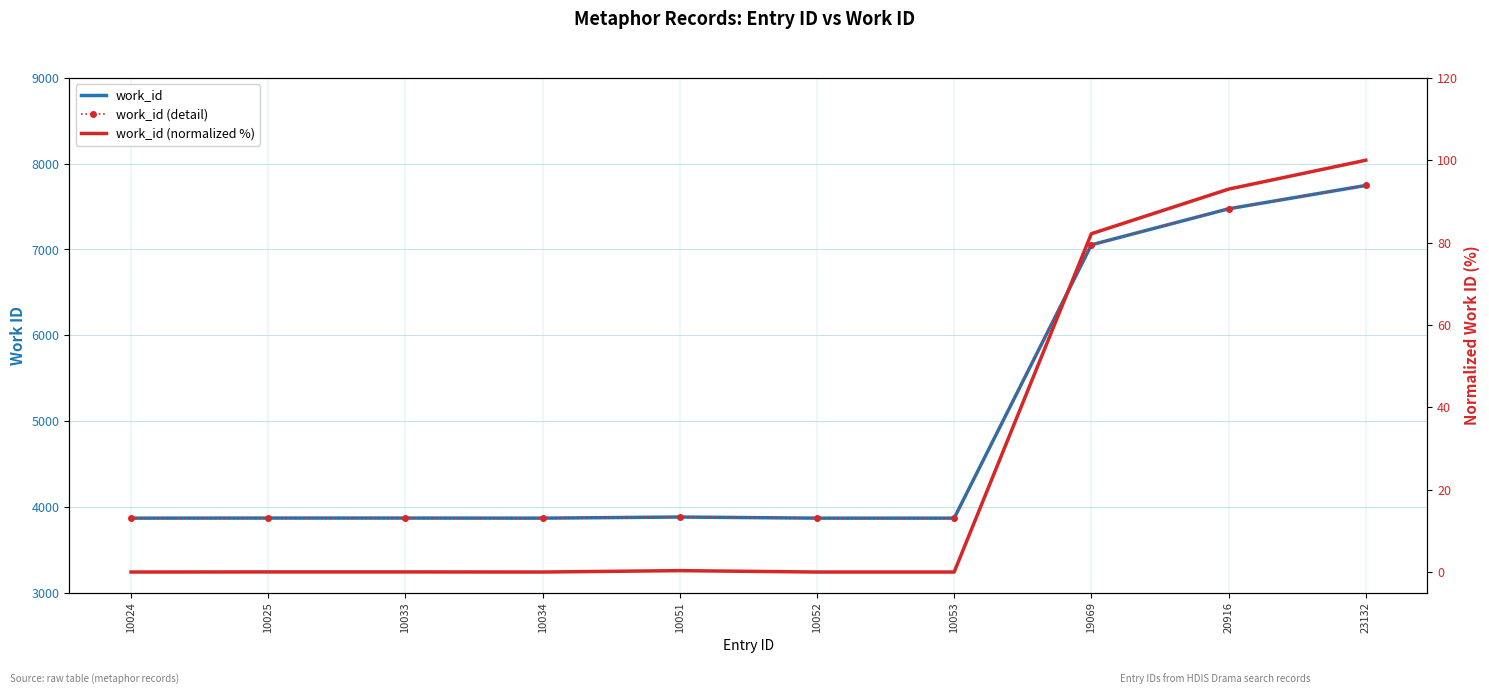

True or false: work_id (normalized %) and work_id cross at least once.

False